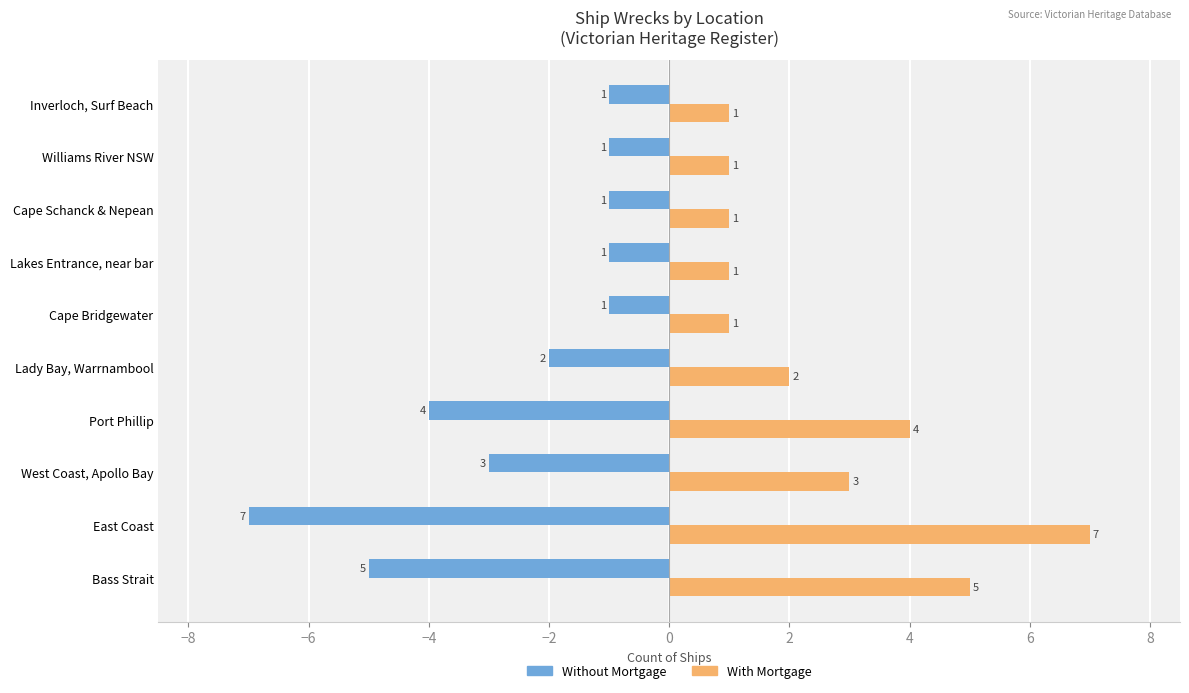

What is the average value of the With Mortgage series?

3